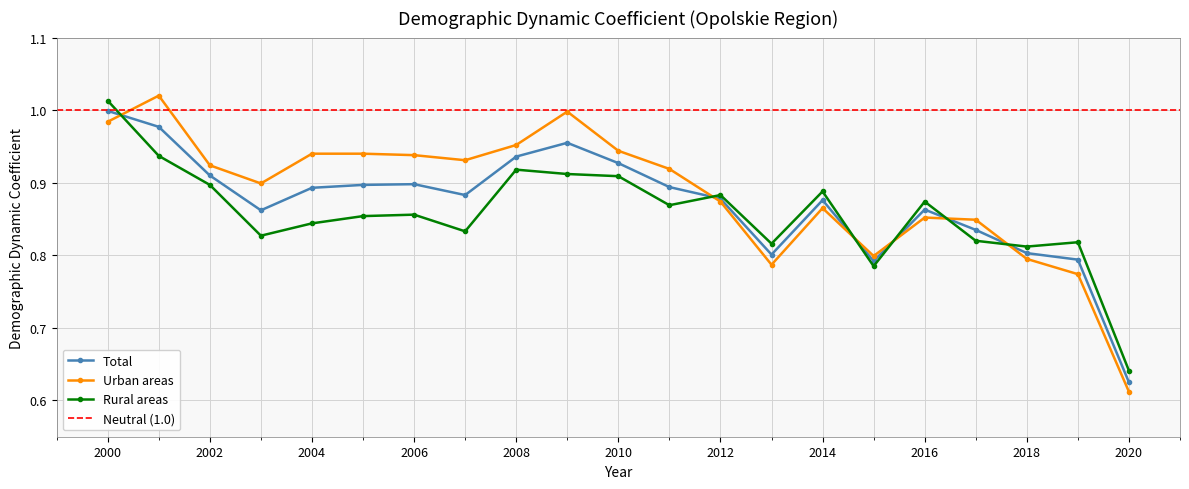

In Total, how many points are higher than both neighbors (excluding endpoints)?

4